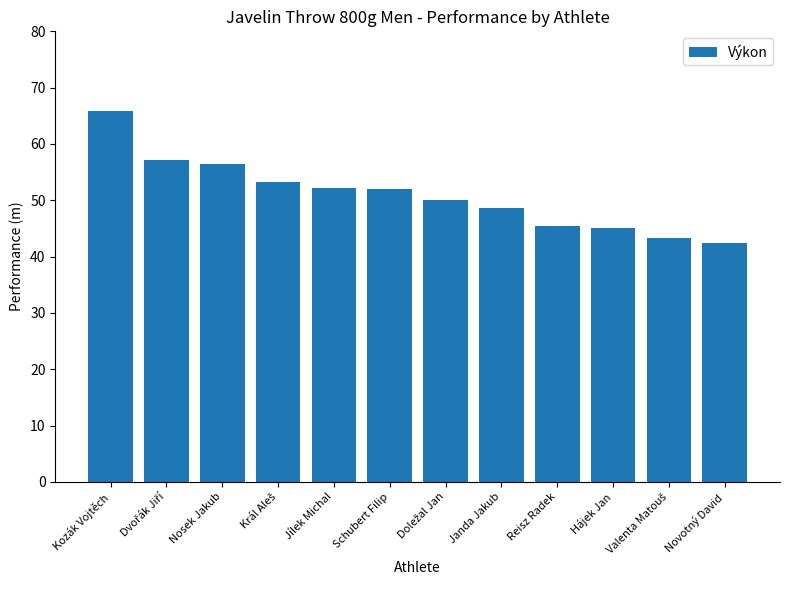

What is the average value?

51.0